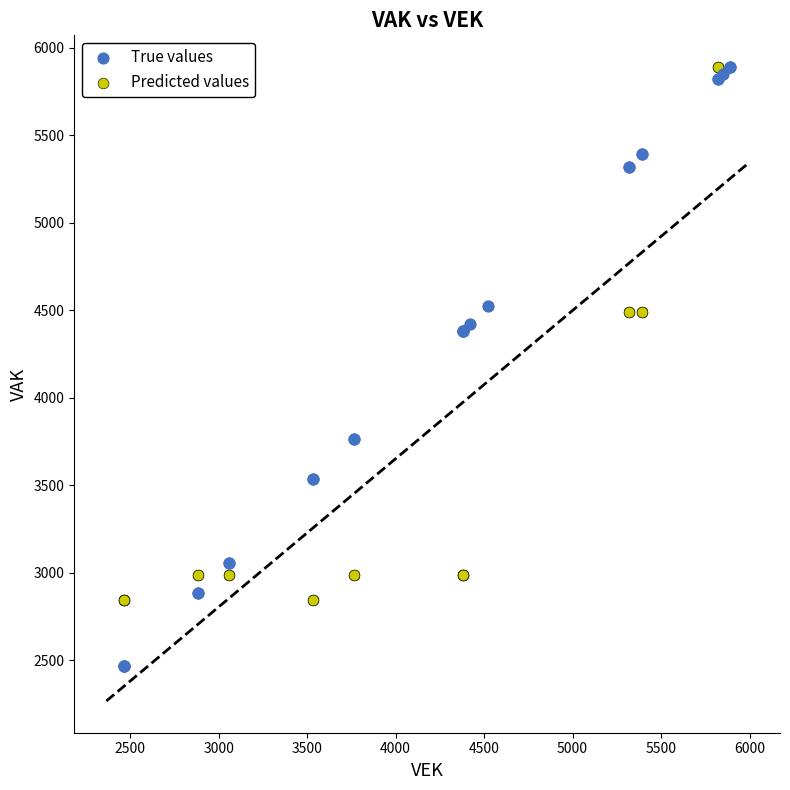

What are all the series names shown in the legend?

True values, Predicted values